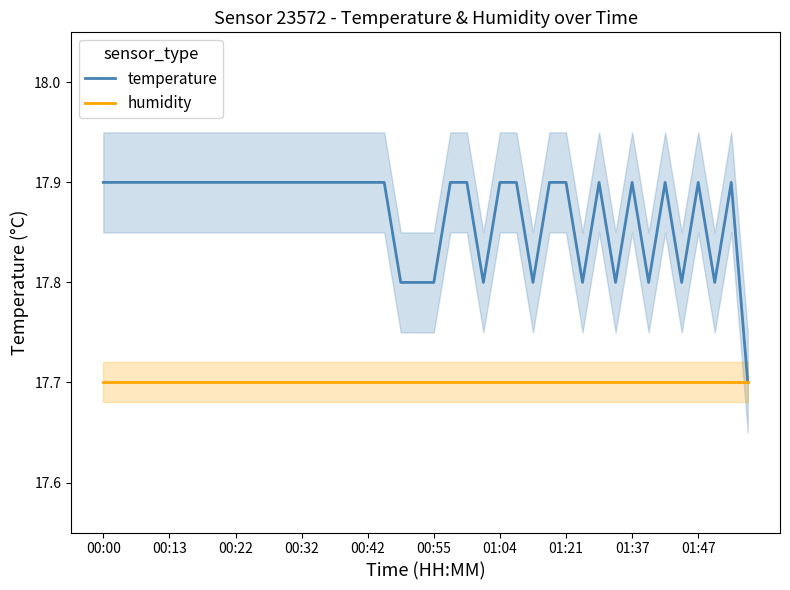

Is it true that temperature equals 12.3 at 01:47?

False